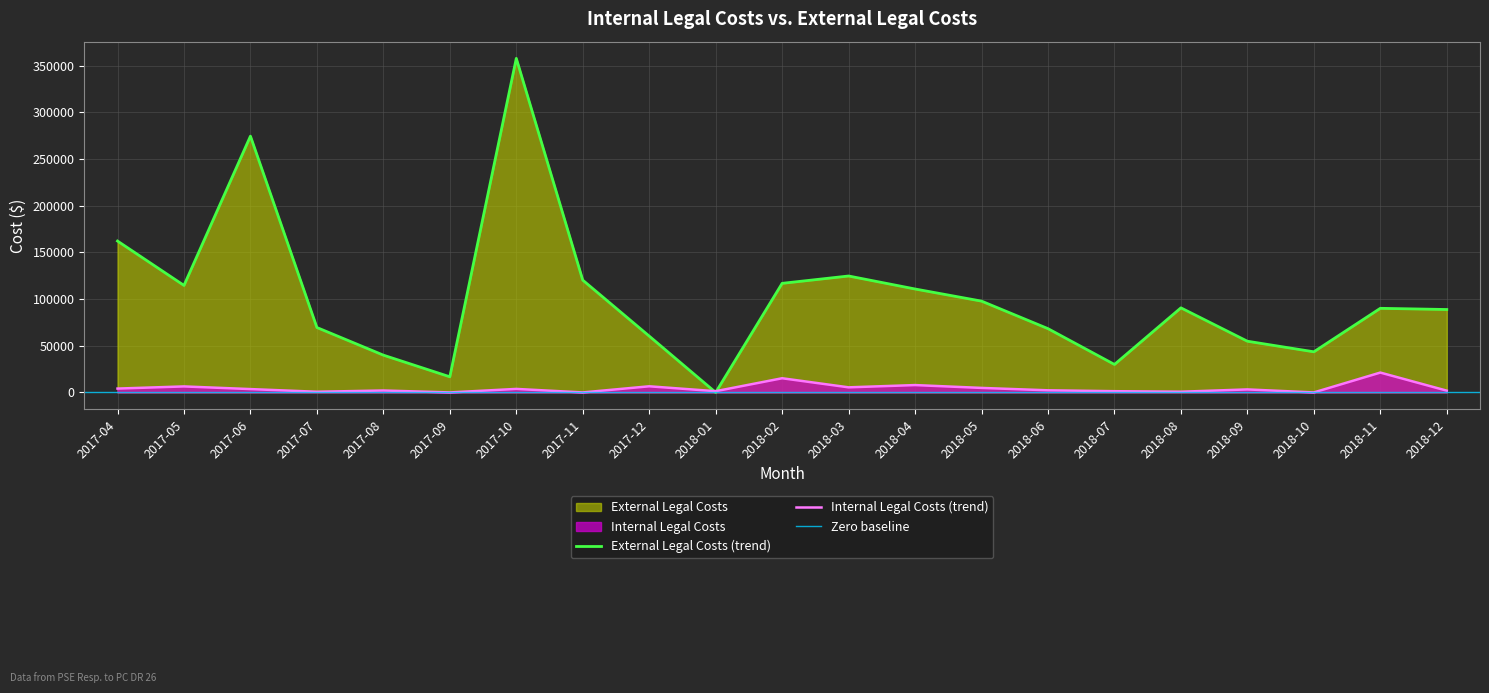

What is the value of the External Legal Costs point at the 5th from the left?

39934.7